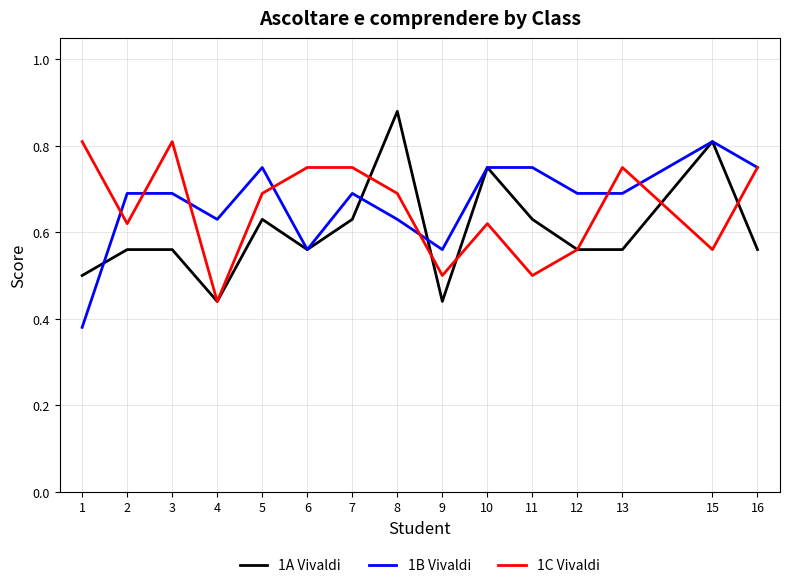

At 7, list the series in order from smallest to largest.

1A Vivaldi, 1B Vivaldi, 1C Vivaldi